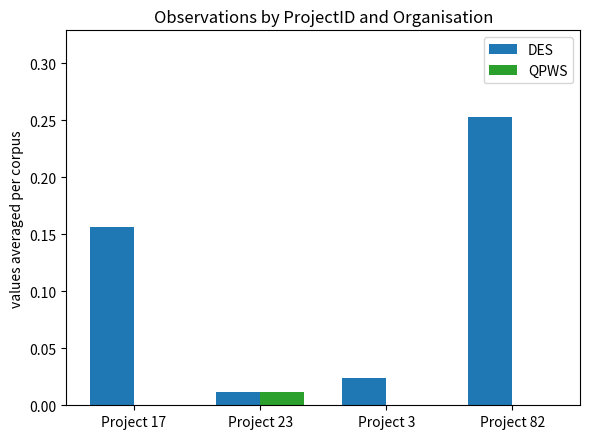

True or false: QPWS has a value of 0.0 at Project 3.

True